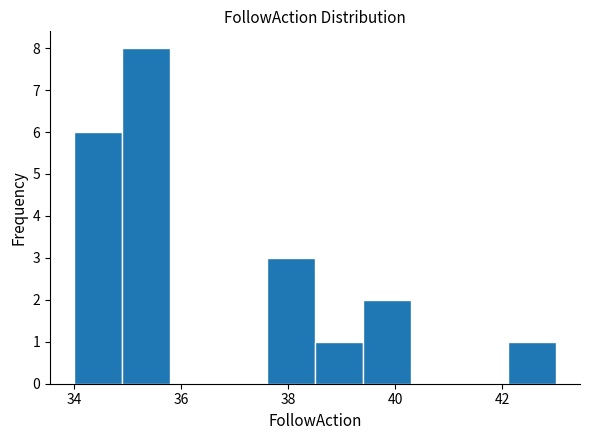

Reading left to right, transcribe this chart: for each bar, give the range it covers on the x-axis and its height. Neither the bar edges nor the heights are printed on the chart, so give them approximately, as read against the axes.

34.0 to 34.9: 6
34.9 to 35.8: 8
35.8 to 36.7: 0
36.7 to 37.6: 0
37.6 to 38.5: 3
38.5 to 39.4: 1
39.4 to 40.3: 2
40.3 to 41.2: 0
41.2 to 42.1: 0
42.1 to 43.0: 1